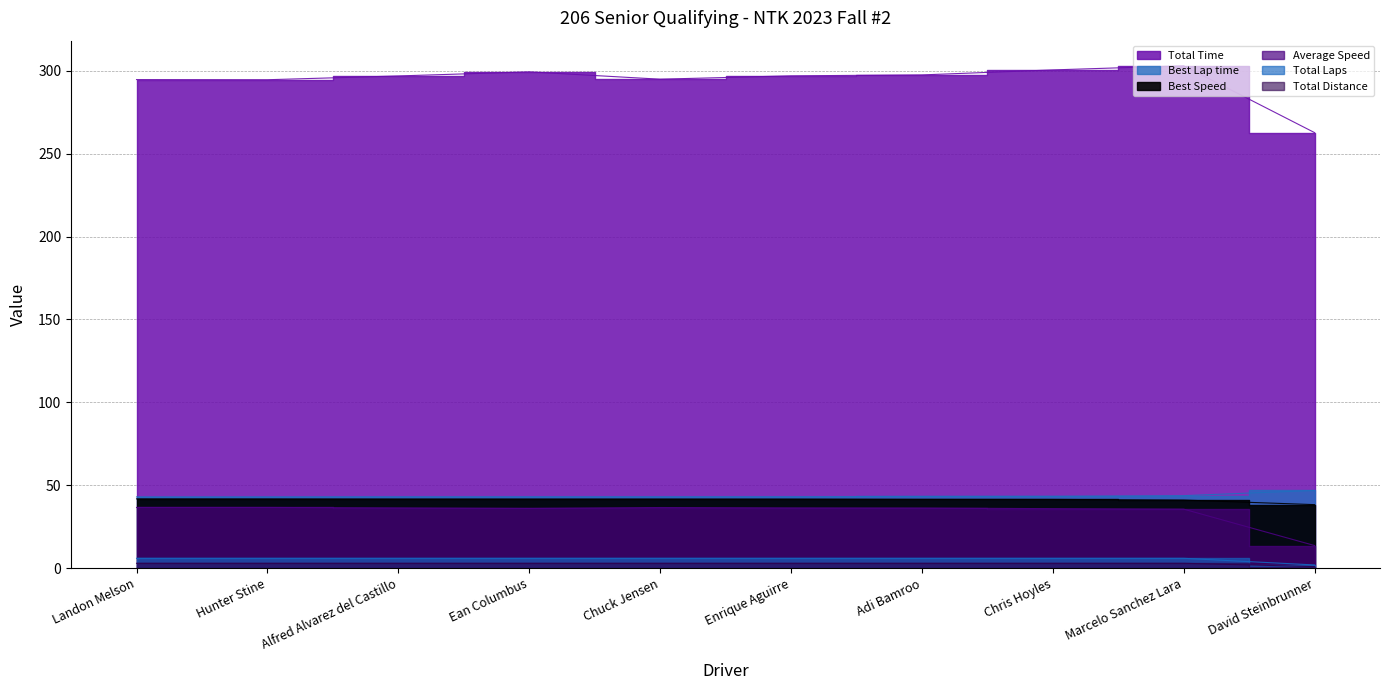

What is the difference between the Best Lap time values at Landon Melson and David Steinbrunner?

3.9